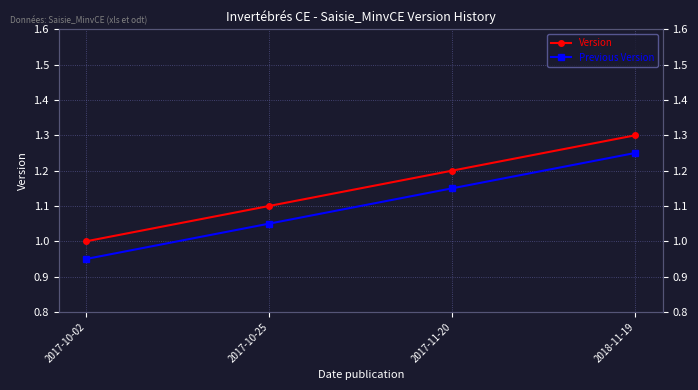

True or false: Version and Previous Version intersect in this chart.

False